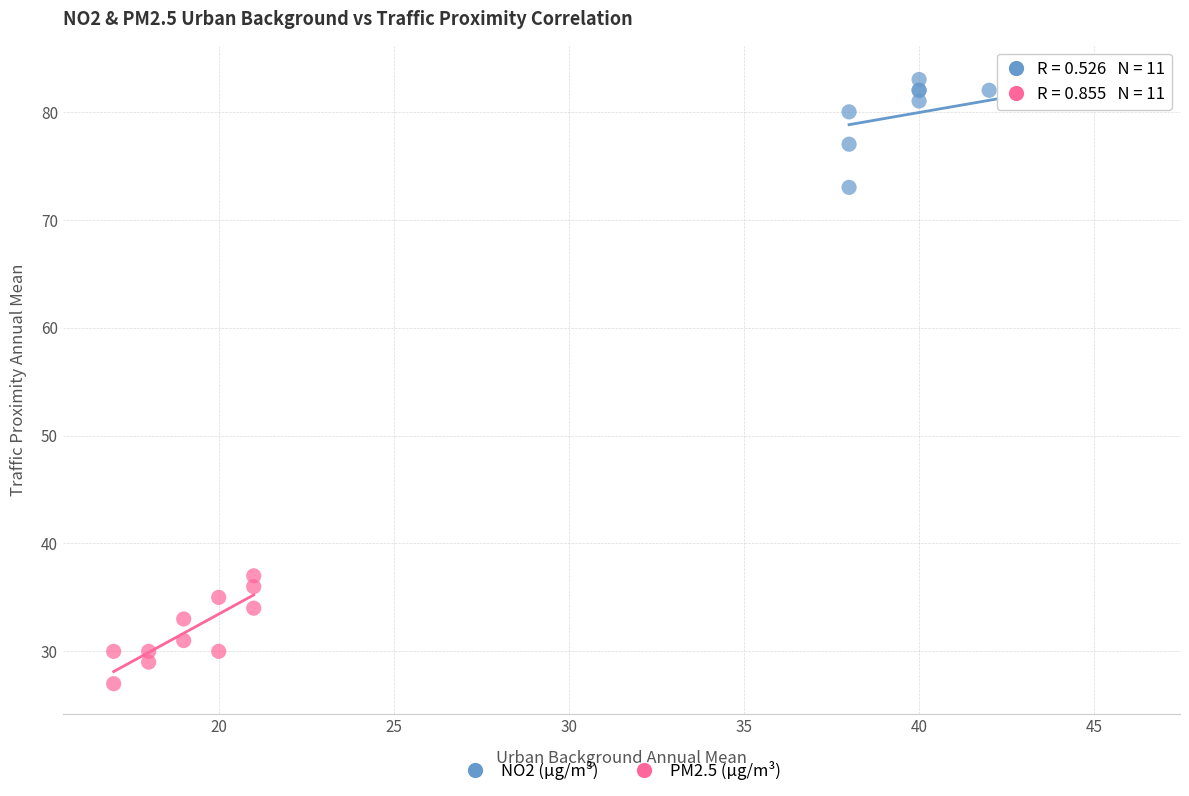

Which series contains the highest Y value?

NO2 (µg/m³)